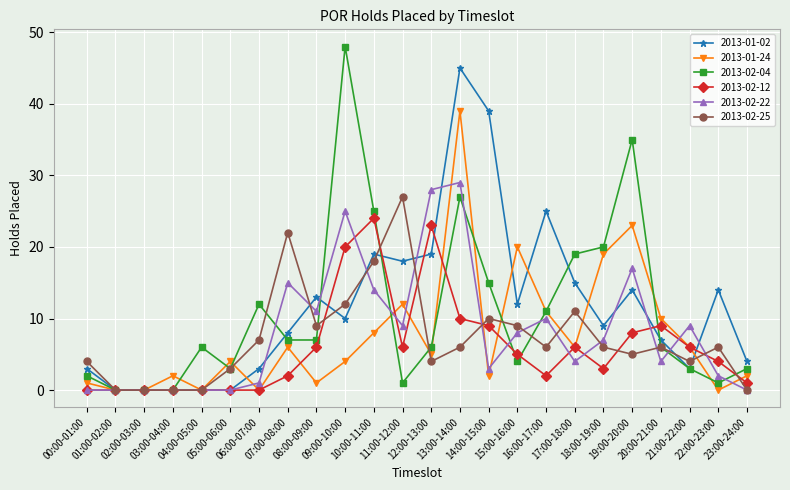

Is the value of 2013-01-24 at 00:00-01:00 greater than the value of 2013-02-04 at 18:00-19:00?

No